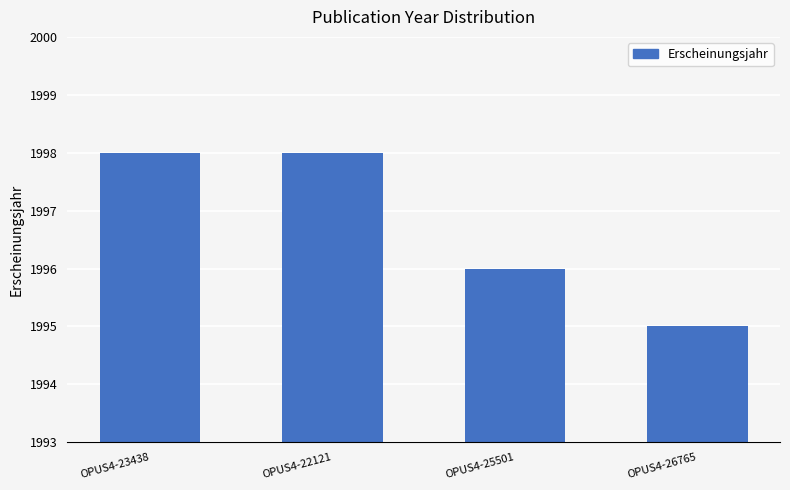

What is the label of the 3rd bar from the right?

OPUS4-22121